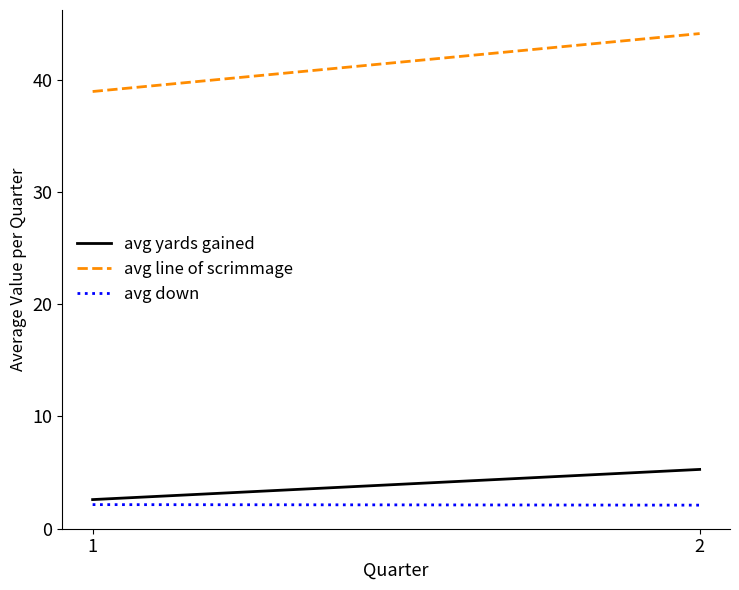

What is the value of the avg yards gained point at the 2nd from the left?

5.3